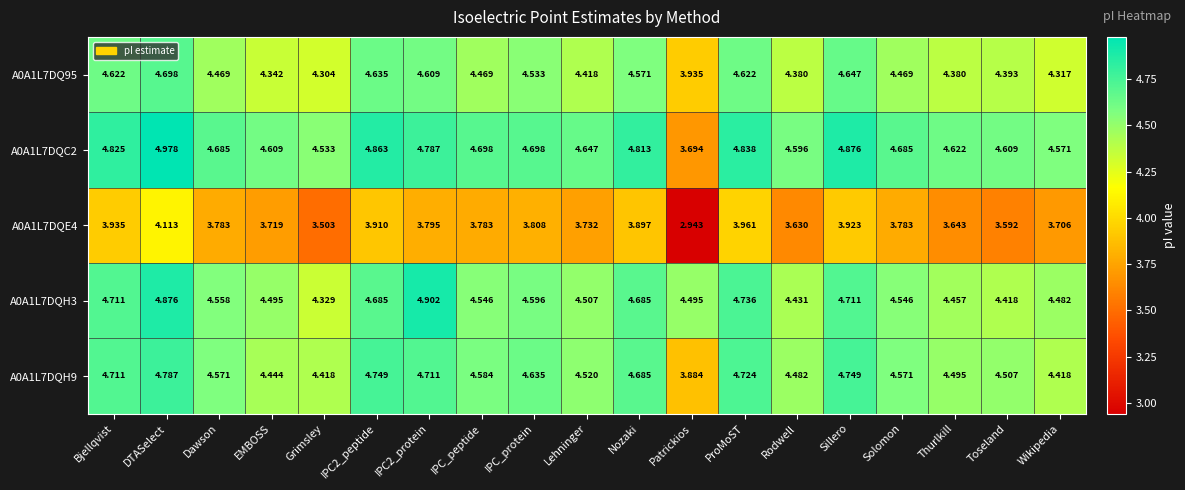

Which series changed the most between EMBOSS and Grimsley?

A0A1L7DQE4